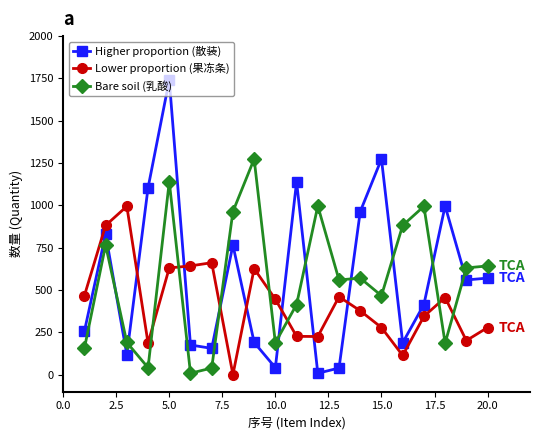

What is the minimum value shown in the chart?

1